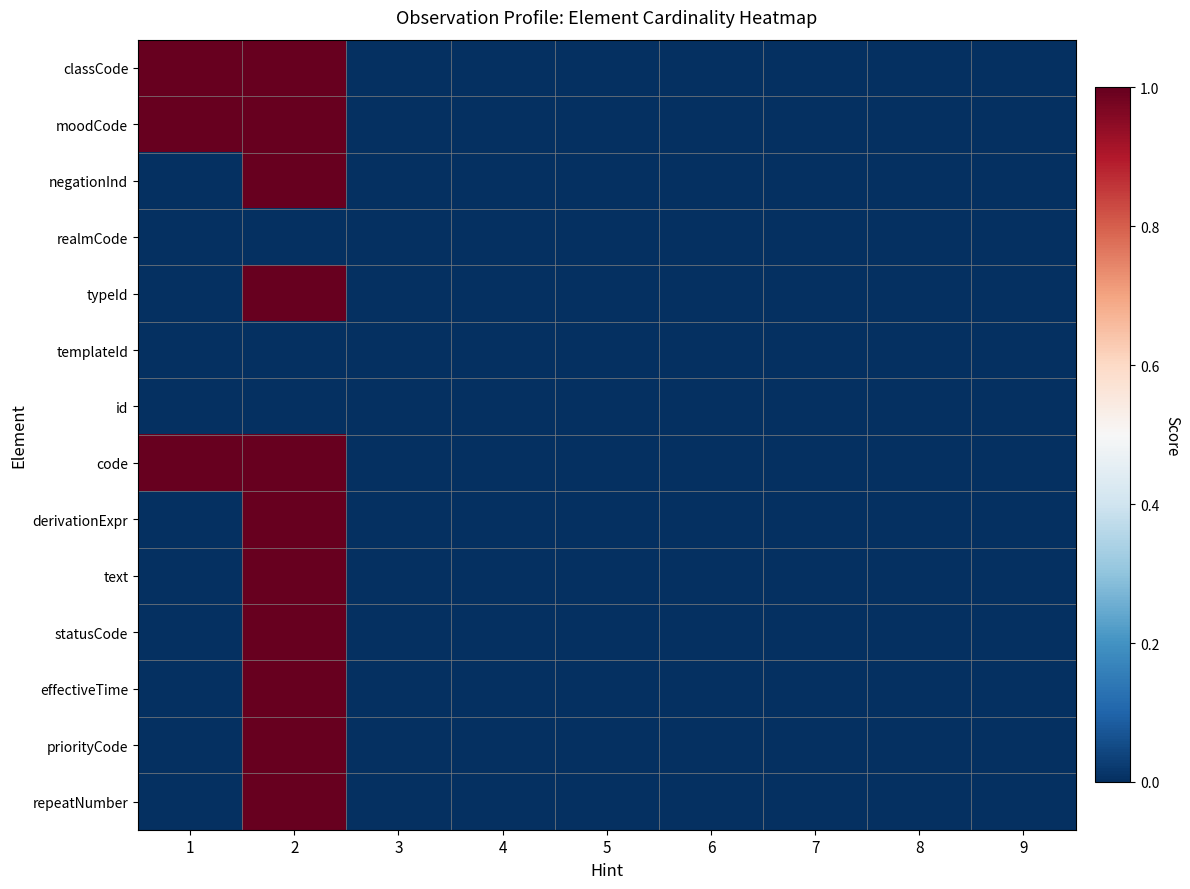

Reading left to right, what are all the values shown in this chart?

classCode: 1=1	2=1	3=0	4=0	5=0	6=0	7=0	8=0	9=0
moodCode: 1=1	2=1	3=0	4=0	5=0	6=0	7=0	8=0	9=0
negationInd: 1=0	2=1	3=0	4=0	5=0	6=0	7=0	8=0	9=0
realmCode: 1=0	2=0	3=0	4=0	5=0	6=0	7=0	8=0	9=0
typeId: 1=0	2=1	3=0	4=0	5=0	6=0	7=0	8=0	9=0
templateId: 1=0	2=0	3=0	4=0	5=0	6=0	7=0	8=0	9=0
id: 1=0	2=0	3=0	4=0	5=0	6=0	7=0	8=0	9=0
code: 1=1	2=1	3=0	4=0	5=0	6=0	7=0	8=0	9=0
derivationExpr: 1=0	2=1	3=0	4=0	5=0	6=0	7=0	8=0	9=0
text: 1=0	2=1	3=0	4=0	5=0	6=0	7=0	8=0	9=0
statusCode: 1=0	2=1	3=0	4=0	5=0	6=0	7=0	8=0	9=0
effectiveTime: 1=0	2=1	3=0	4=0	5=0	6=0	7=0	8=0	9=0
priorityCode: 1=0	2=1	3=0	4=0	5=0	6=0	7=0	8=0	9=0
repeatNumber: 1=0	2=1	3=0	4=0	5=0	6=0	7=0	8=0	9=0